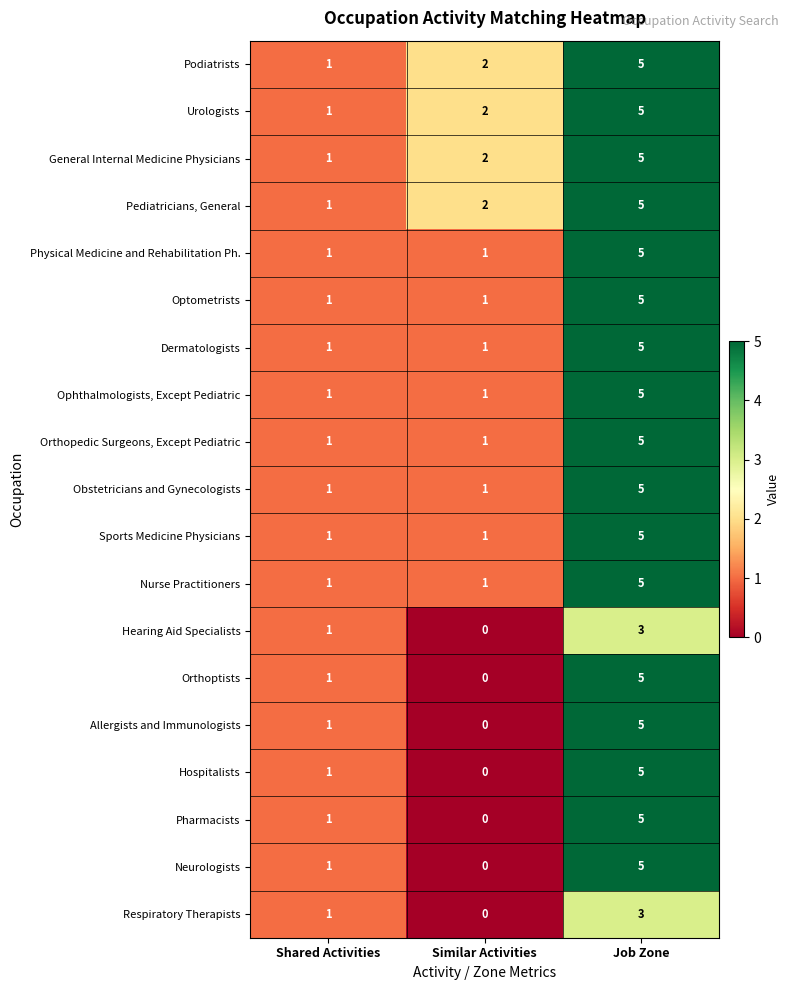

How many distinct data groups are displayed?

19